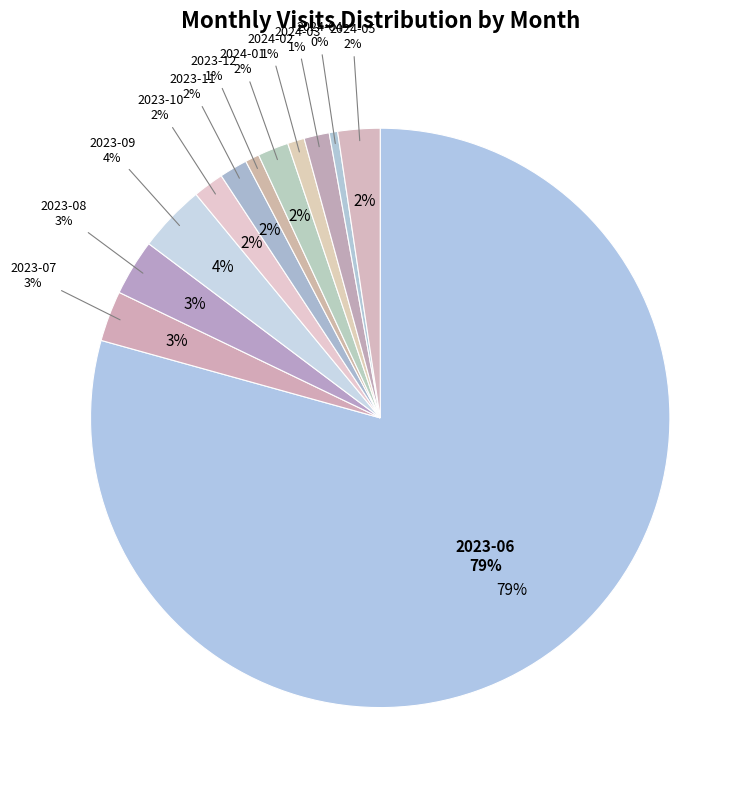

True or false: 2023-06 accounts for 79% of the total.

True